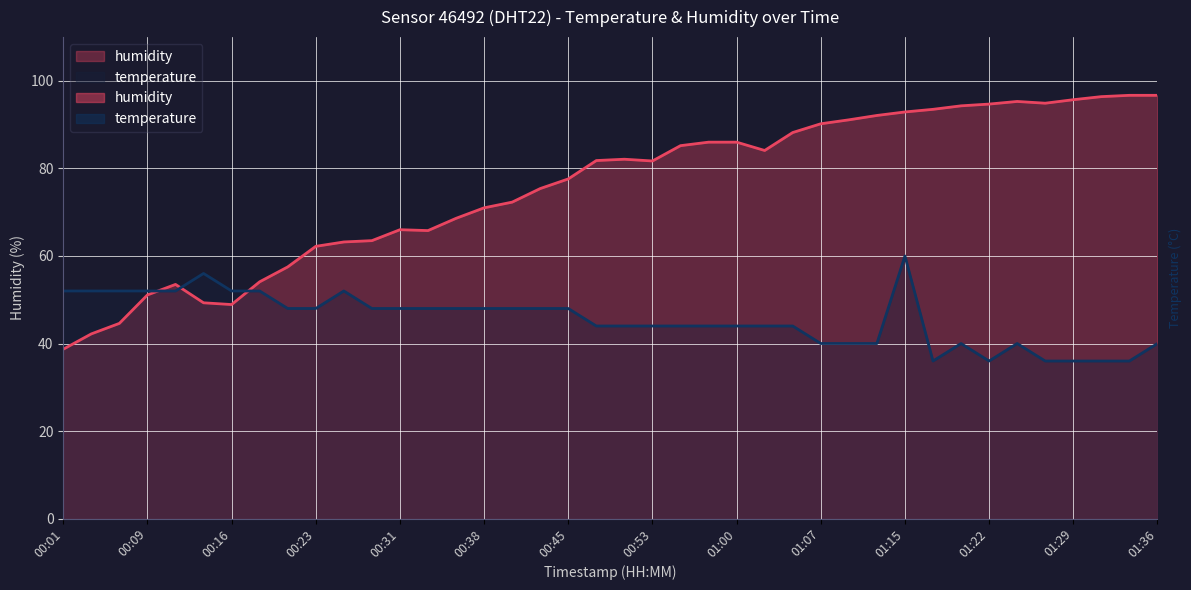

What is the ratio of the value at 00:53 to the value at 00:33?

1.2